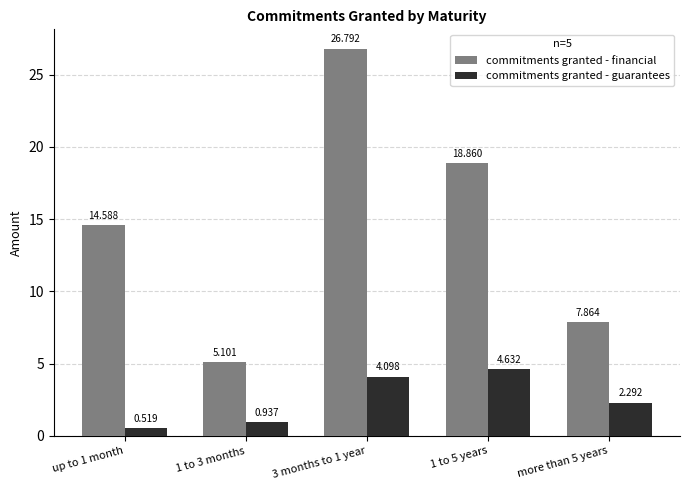

True or false: commitments granted - guarantees has a value of 0.8 at more than 5 years.

False